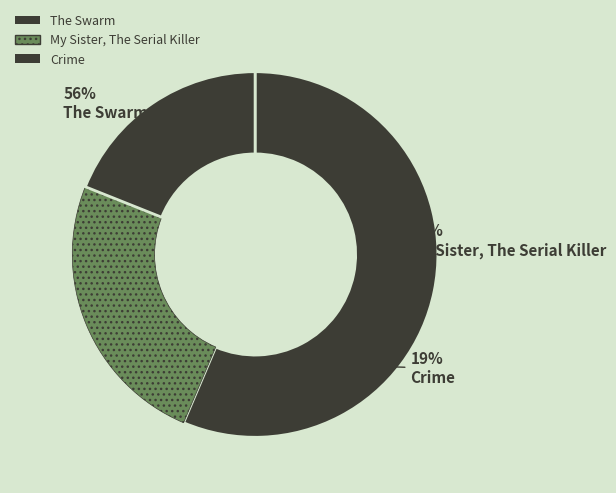

What is the total percentage of My Sister, The Serial Killer and The Swarm?

81.0%